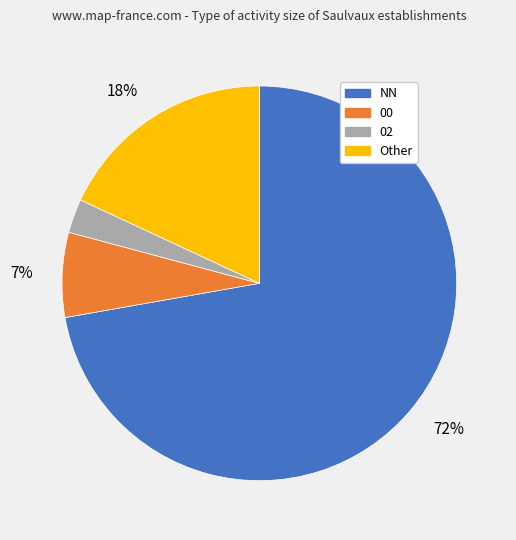

To the nearest percent, what is the difference between the largest and smallest slice percentages?

69%